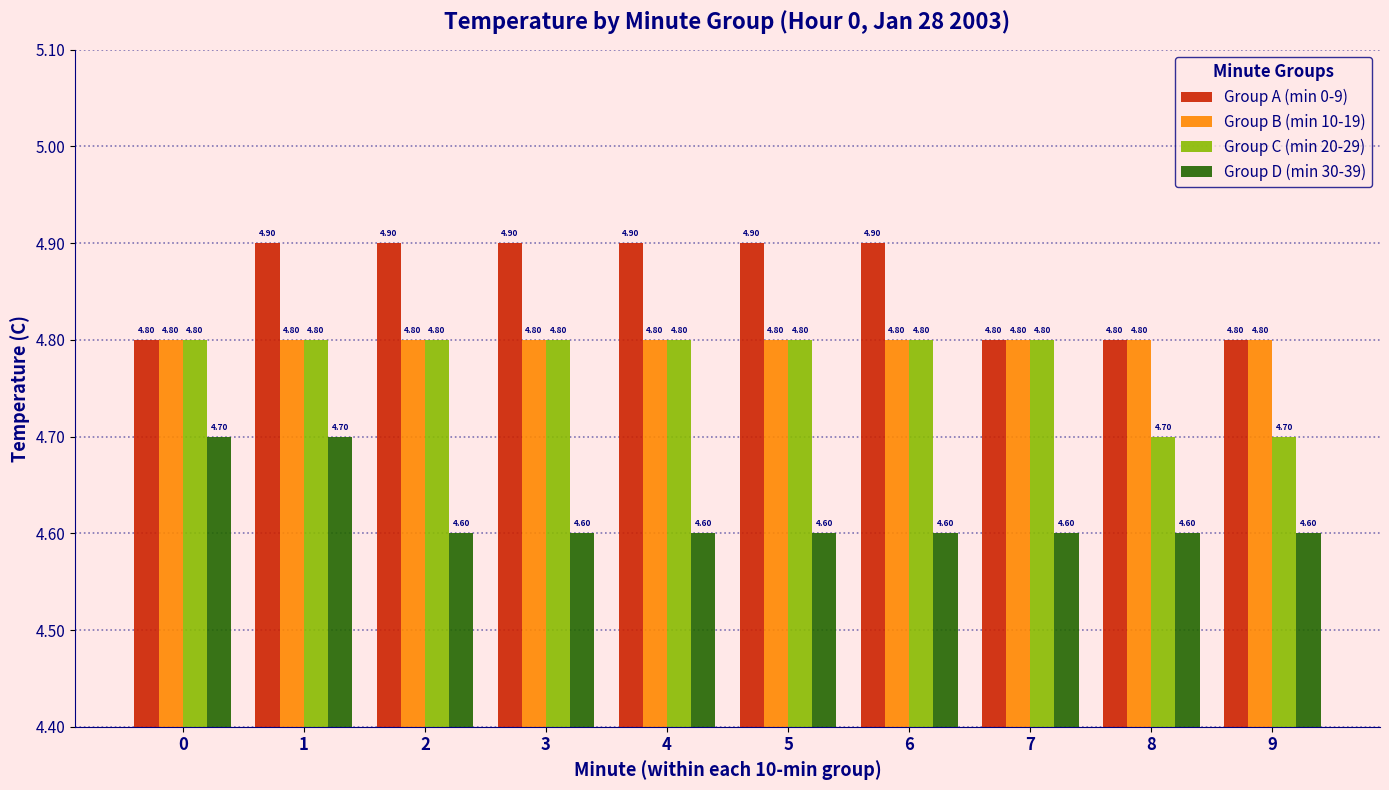

What is the sum of the Group C (min 20-29) values at 6 and 5?

9.6